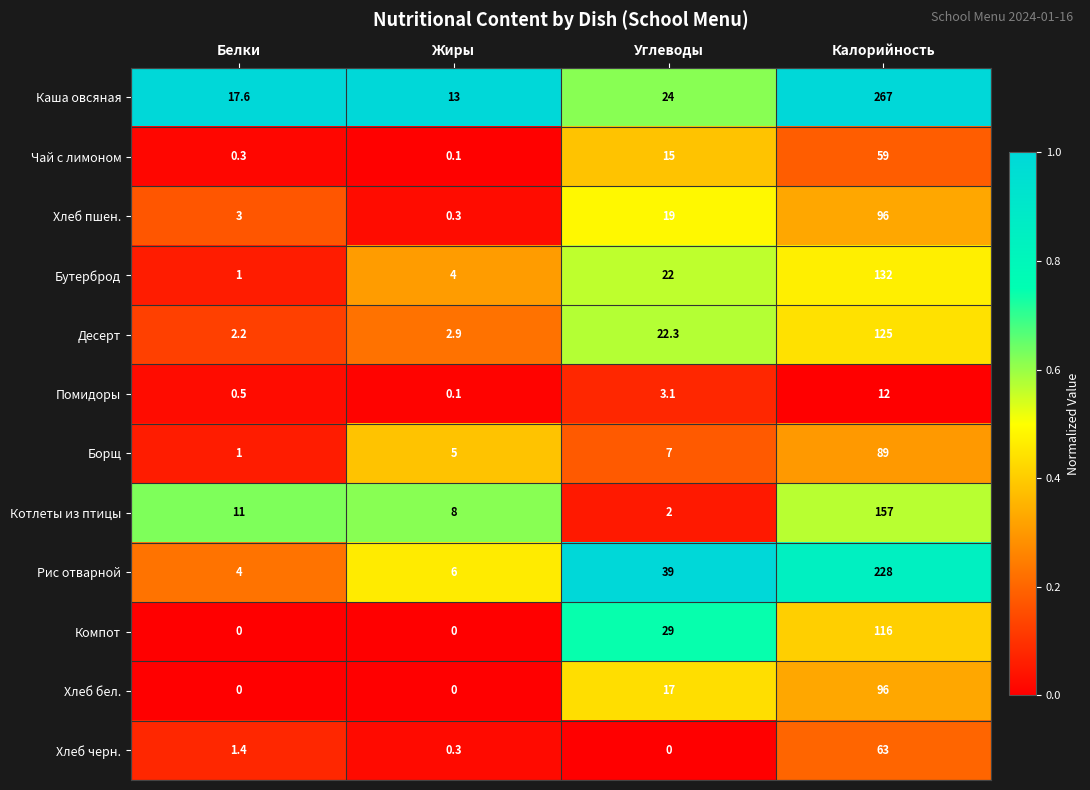

True or false: Борщ has a value of 89.0 at Калорийность.

True